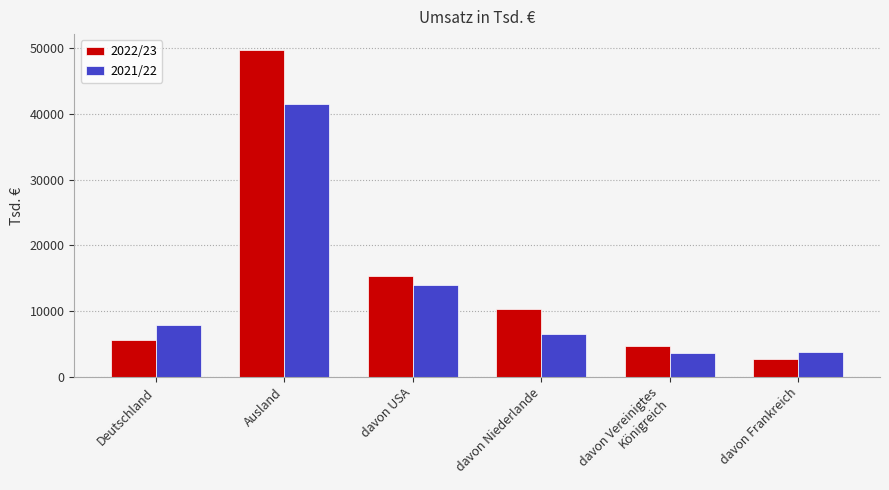

What position from the right is davon Niederlande?

3